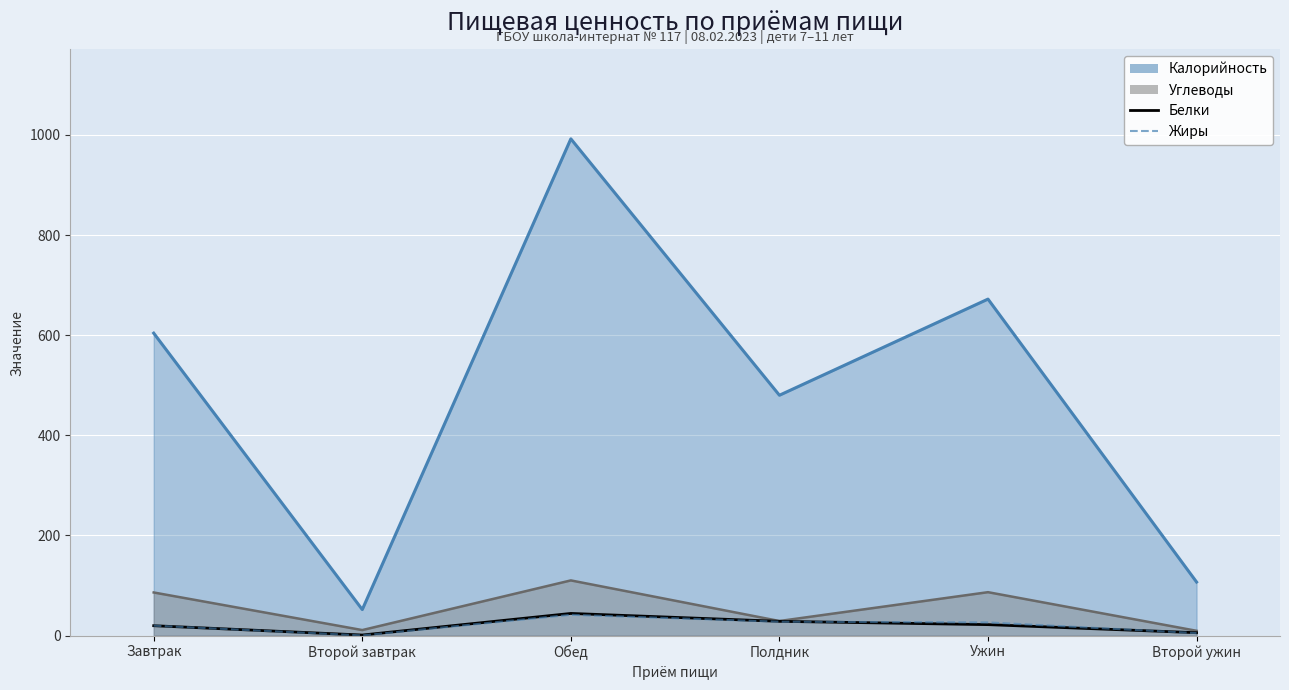

At which category is the sum across all series the highest?

Обед